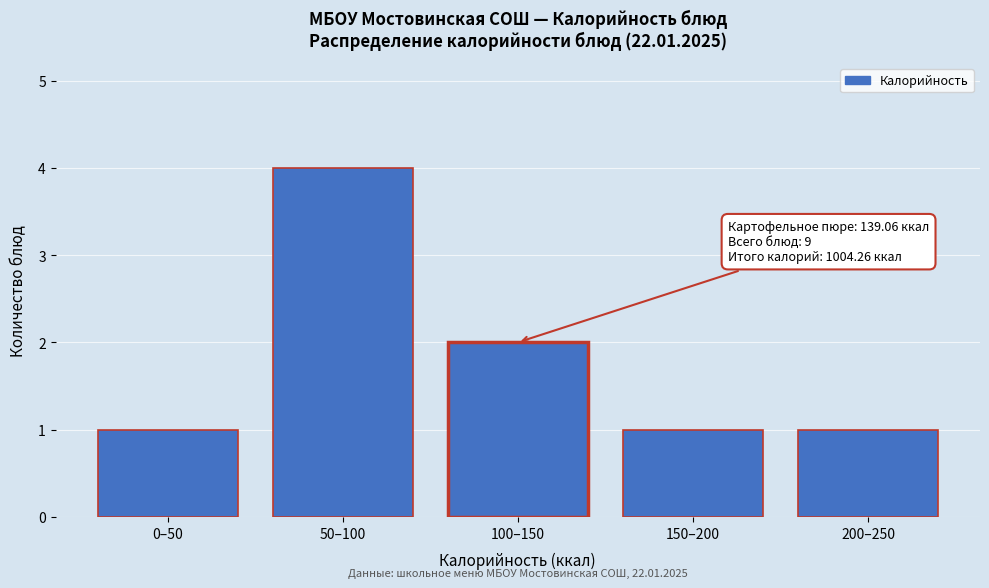

Reading left to right, what are all the values shown in this chart?

0–50=1	50–100=4	100–150=2	150–200=1	200–250=1